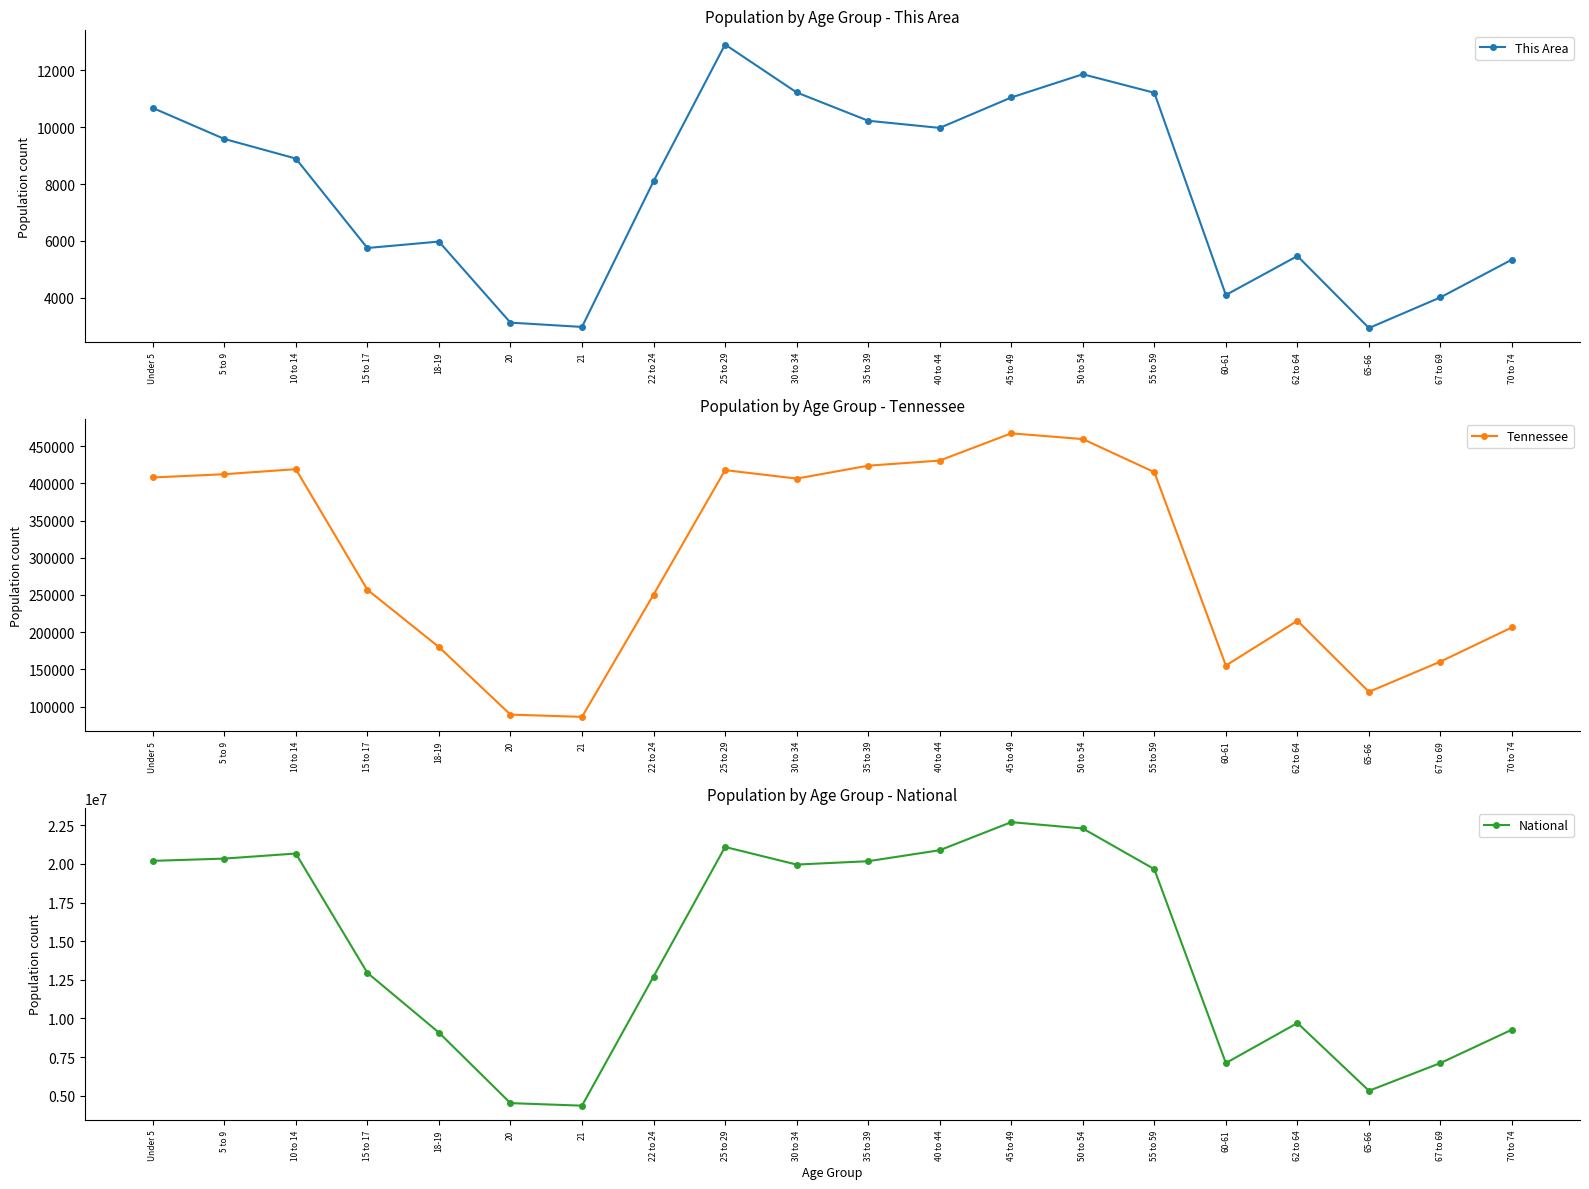

What is the maximum value shown in the chart?

22708591